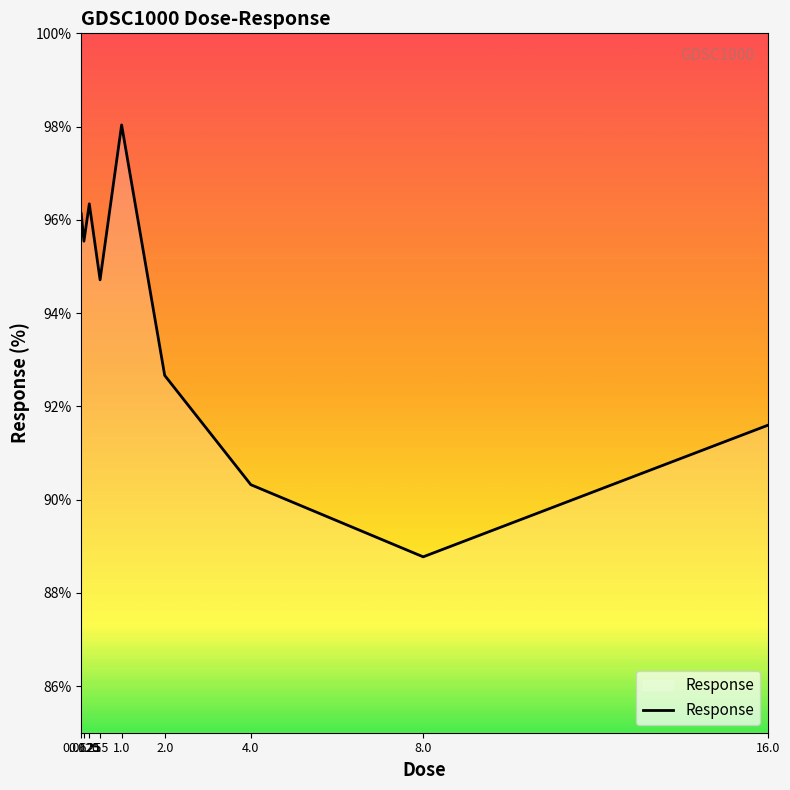

What is the difference between the maximum and second lowest values?

7.7